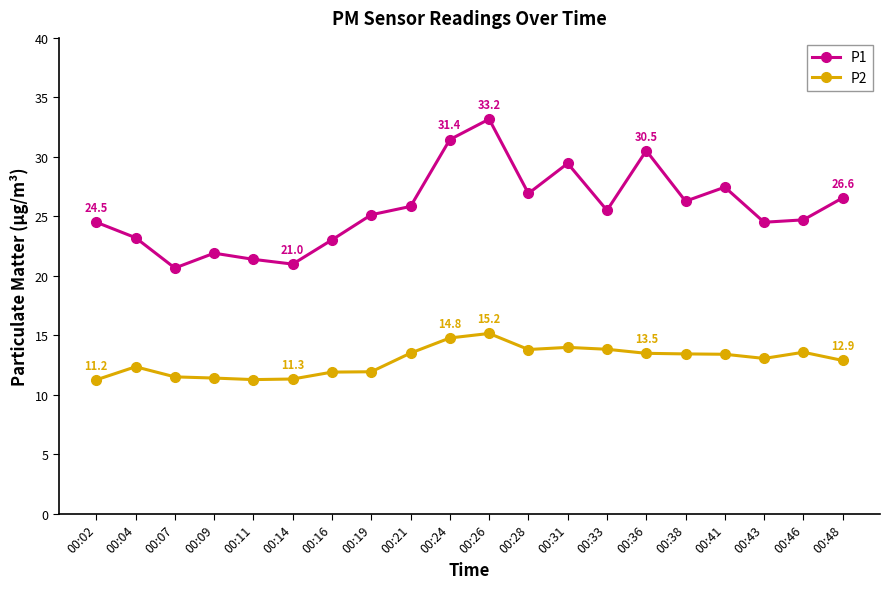

What is the difference between the highest and lowest values at 00:24?

16.7